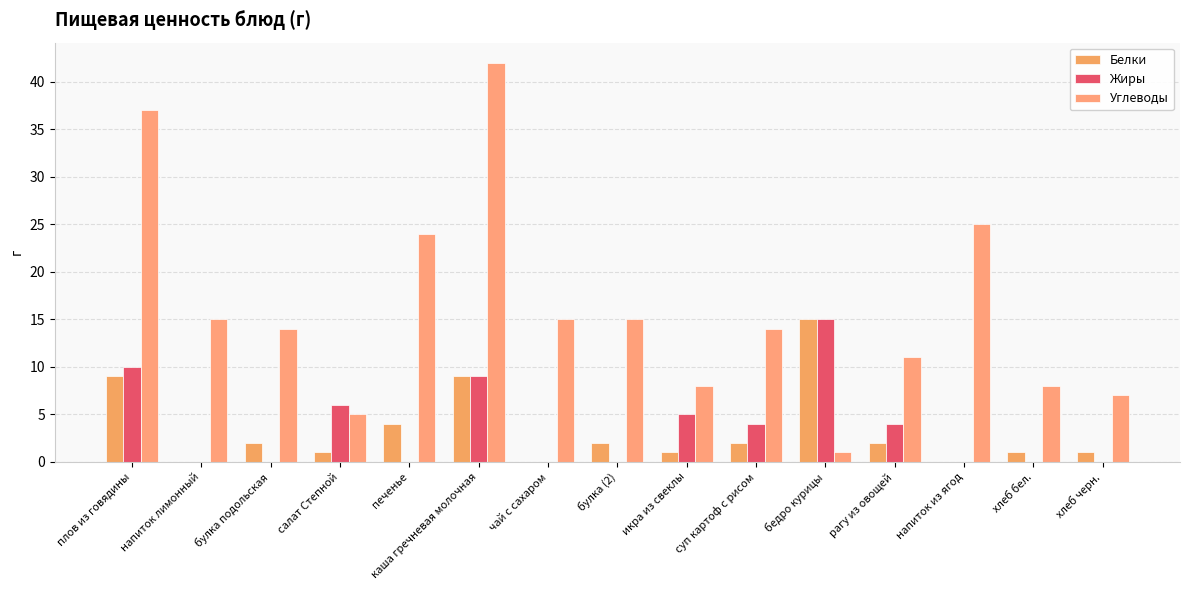

Does the chart contain stacked bars?

No